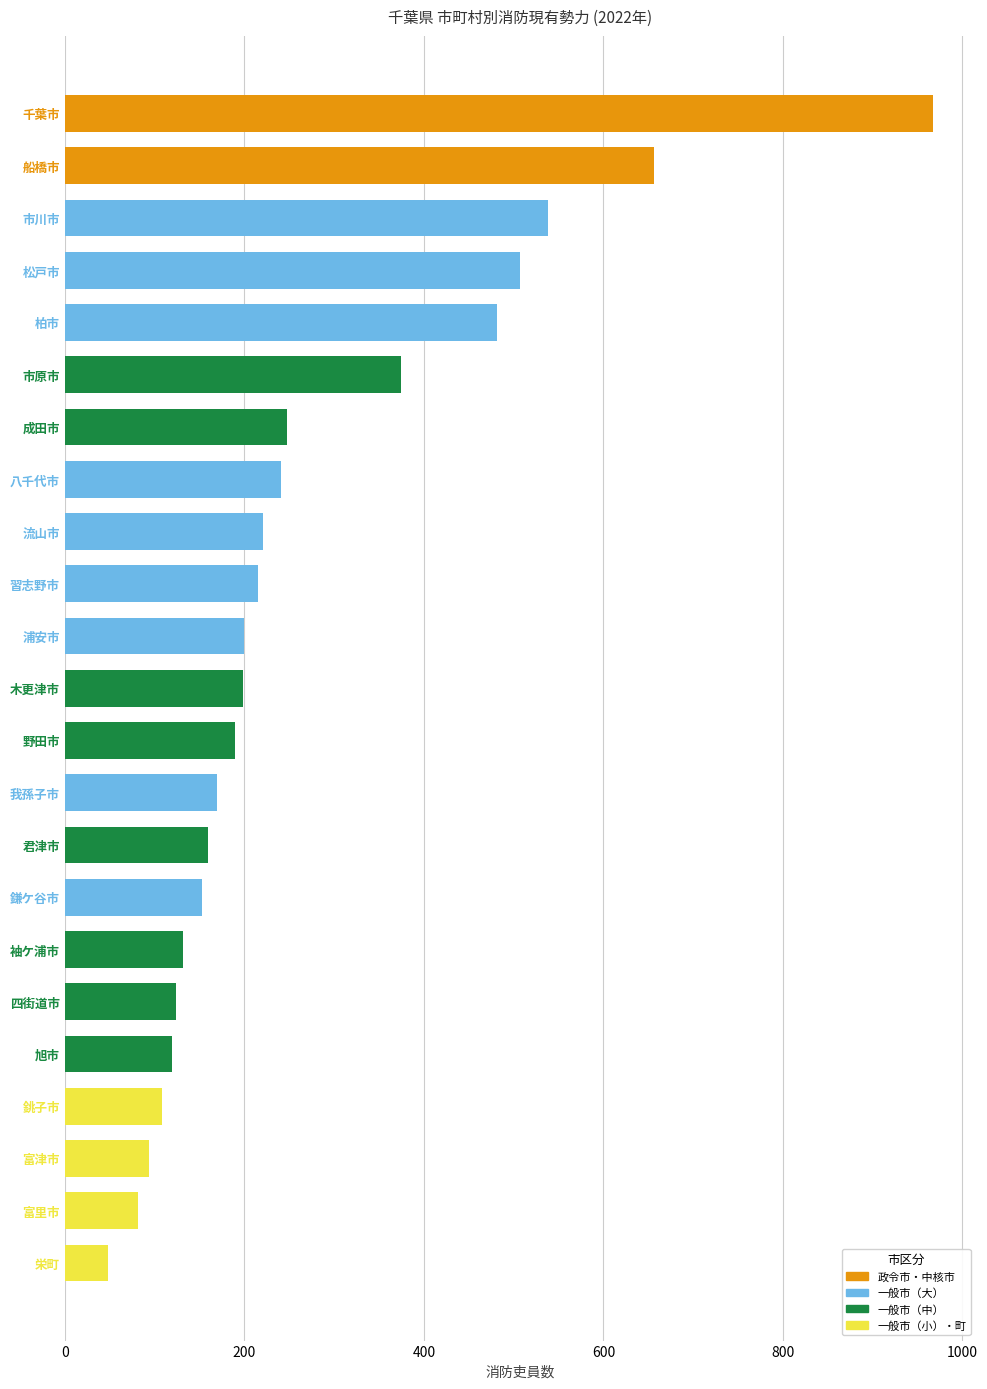

What is the difference between the second highest and second lowest values?

574